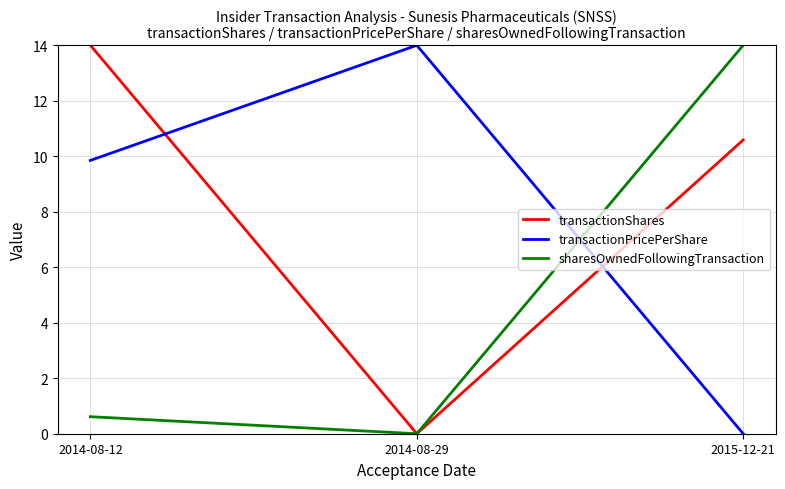

Is it true that transactionShares equals 5.2 at 2014-08-12?

False